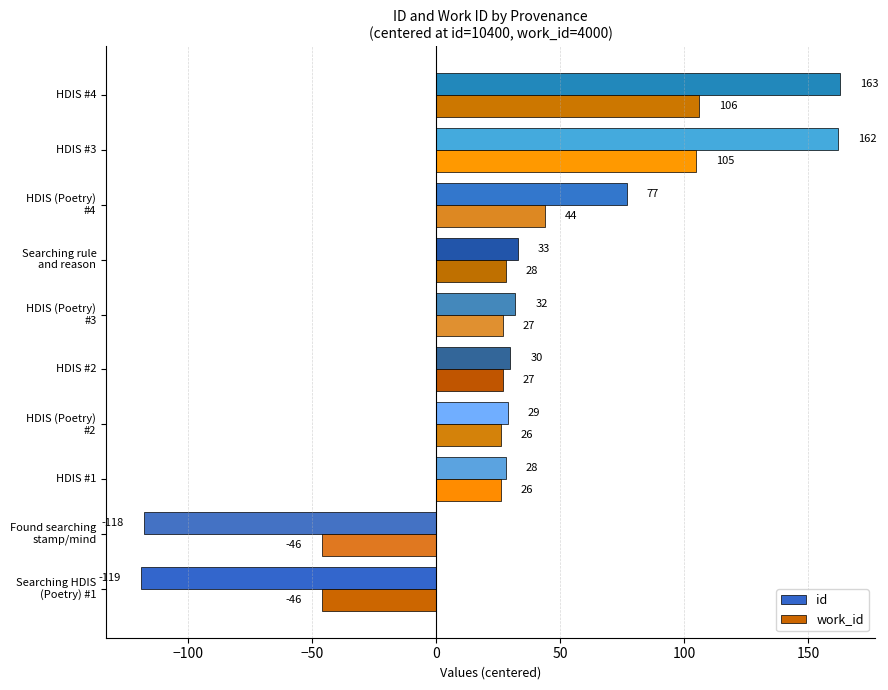

Which series has the largest total across all categories?

id